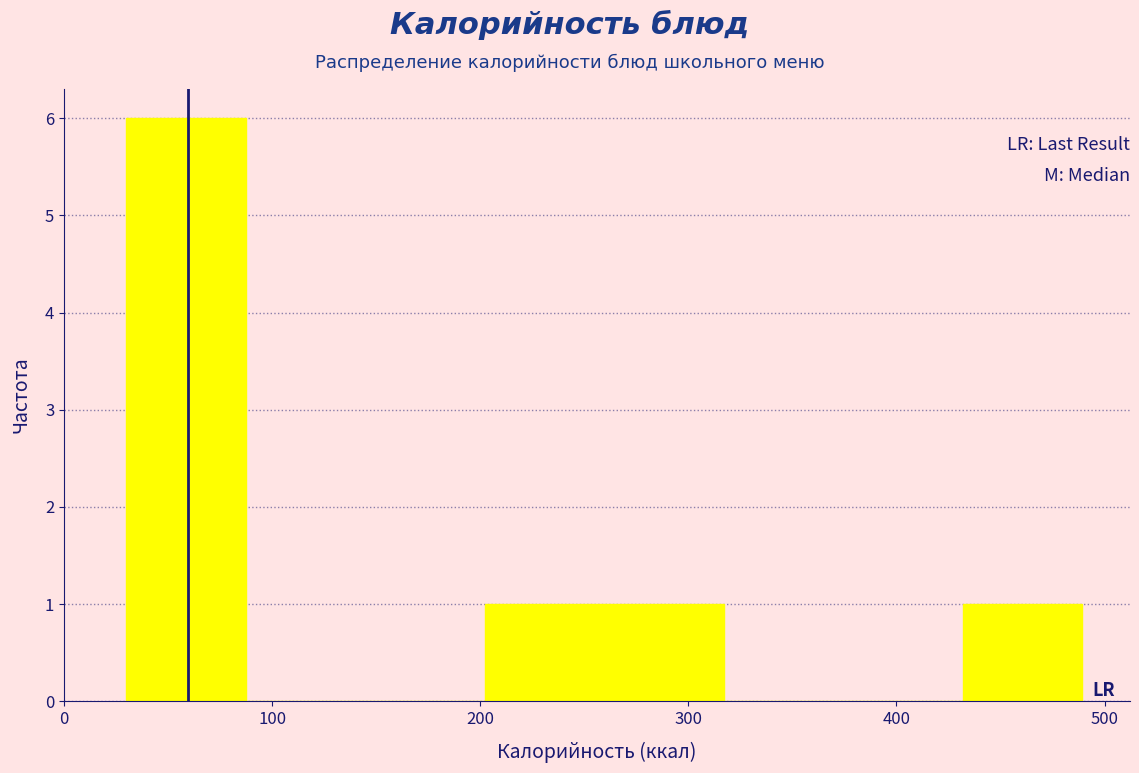

Reading left to right, list every bar in this chart as the range it spans on the x-axis followed by its height. Neither the bar edges nor the heights are printed on the chart, so give them approximately, as read against the axes.

30 to 90: 6
90 to 140: 0
140 to 200: 0
200 to 260: 1
260 to 320: 1
320 to 370: 0
370 to 430: 0
430 to 490: 1